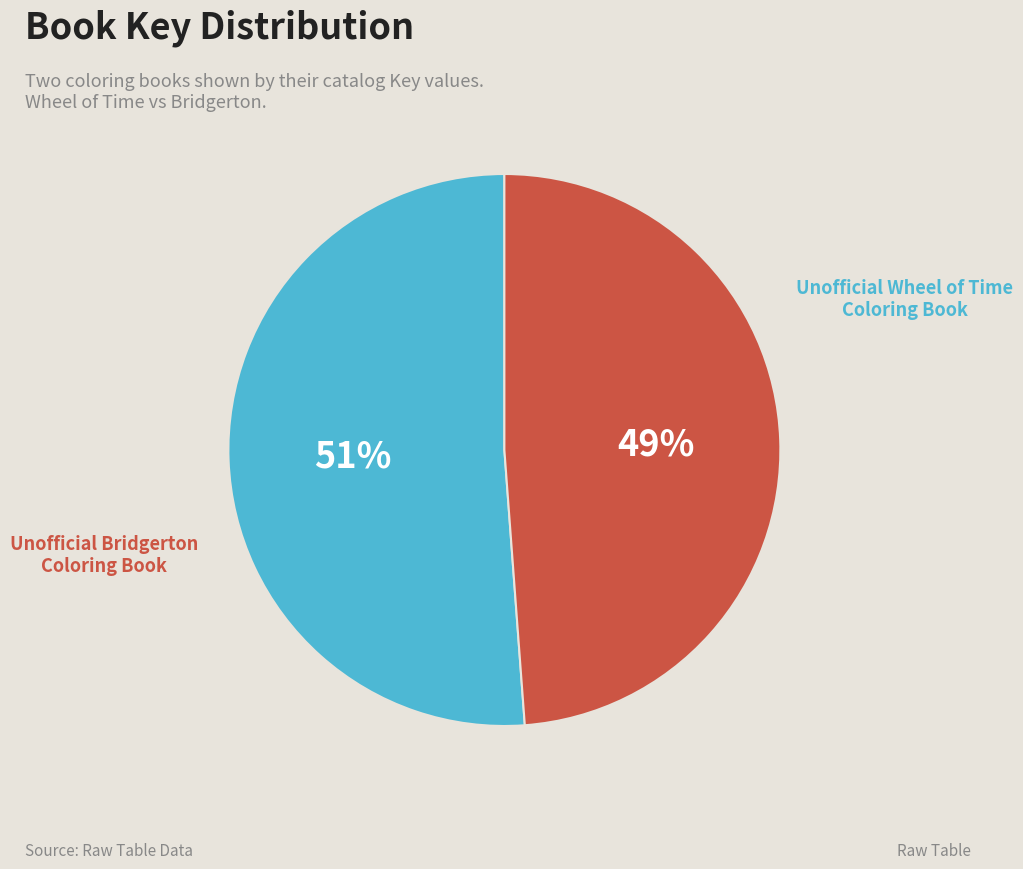

To the nearest percent, what is the difference between the largest and smallest slice percentages?

2%